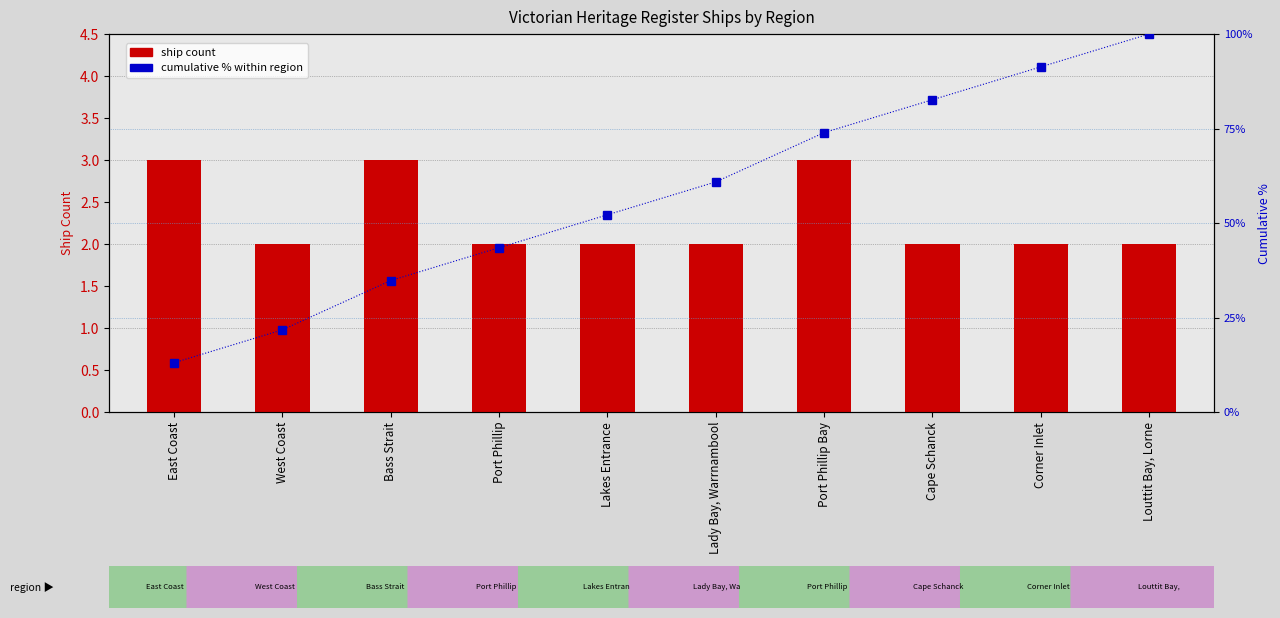

Rank the series by their average value, from highest to lowest.

cumulative %, ship count